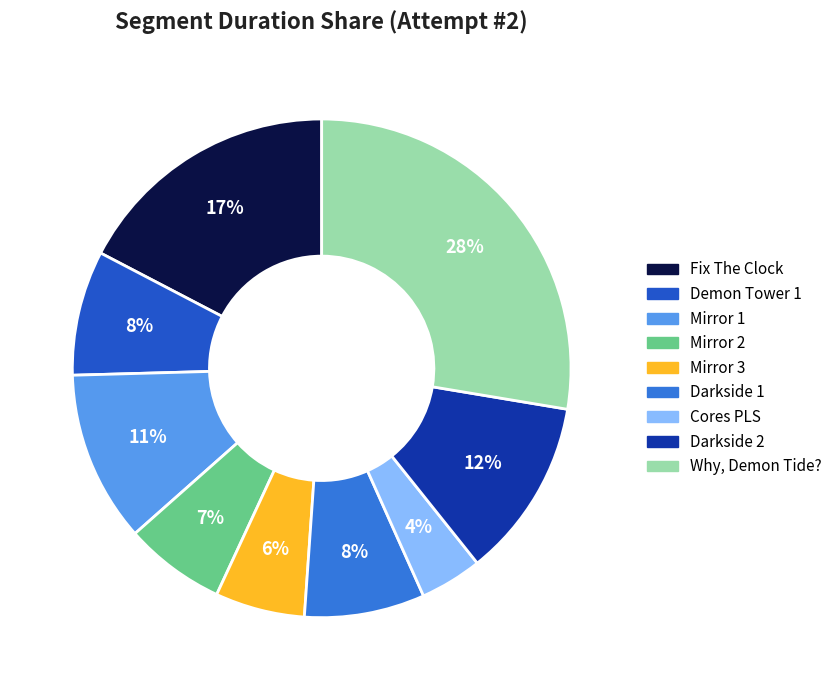

Is the sum of Darkside 1 and Fix The Clock greater than half?

No